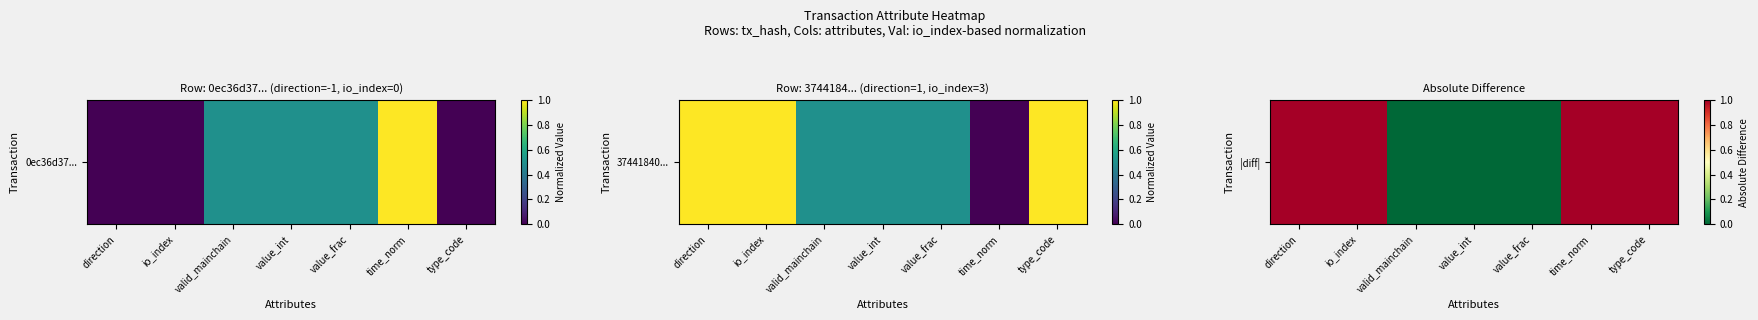

Reading right to left, list all the values displayed in this chart.

1	1	0	0	0	1	1